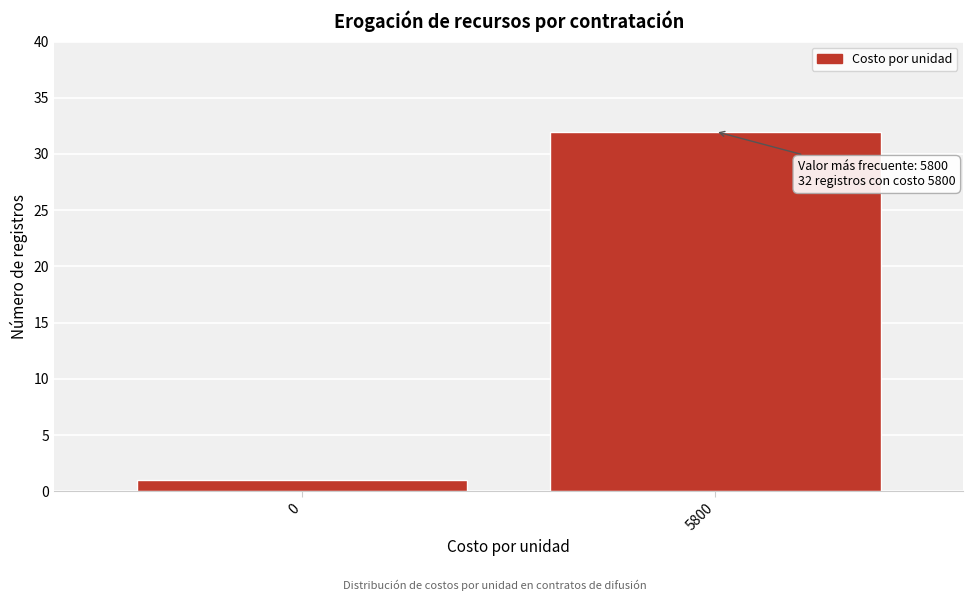

Reading left to right, transcribe all the data shown in this chart.

0=1	5800=32